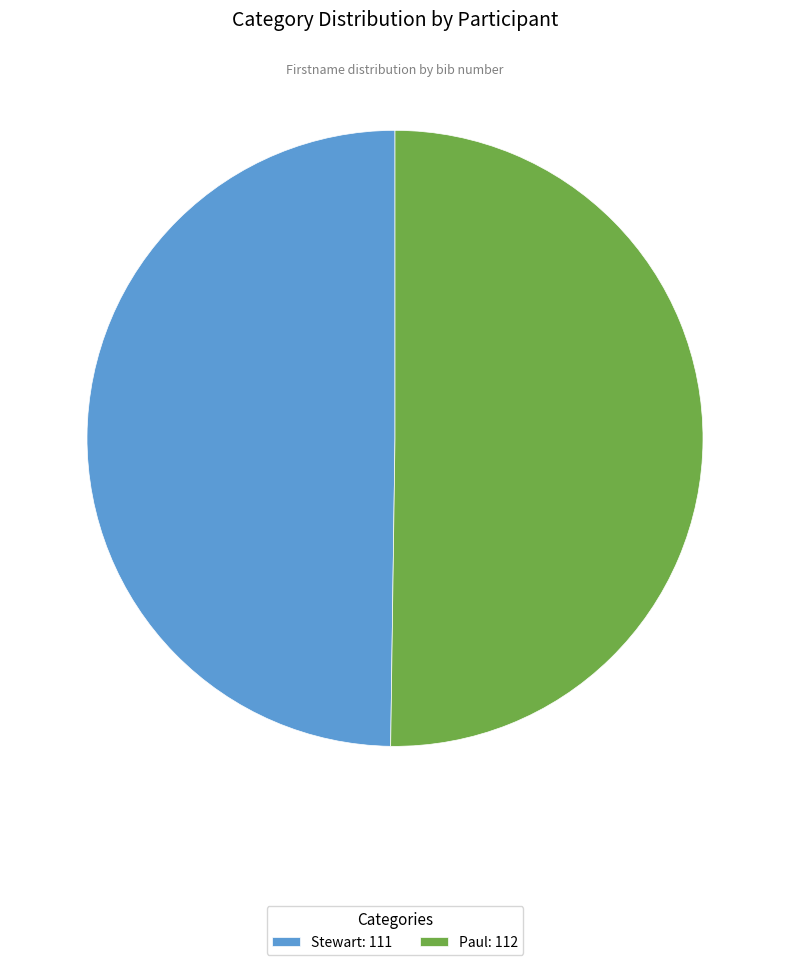

What is the ratio of the value at Paul to the value at Stewart?

1.0